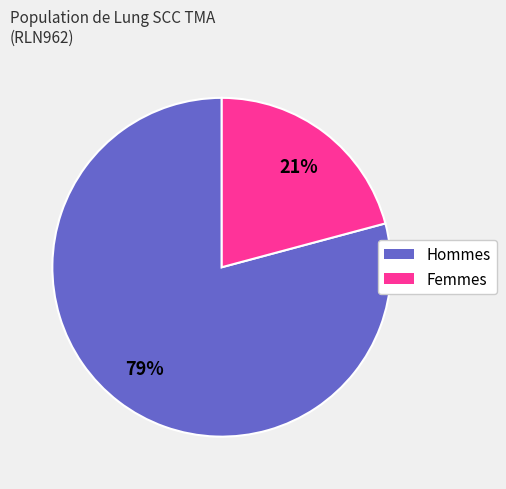

How many slices are in this pie chart?

2